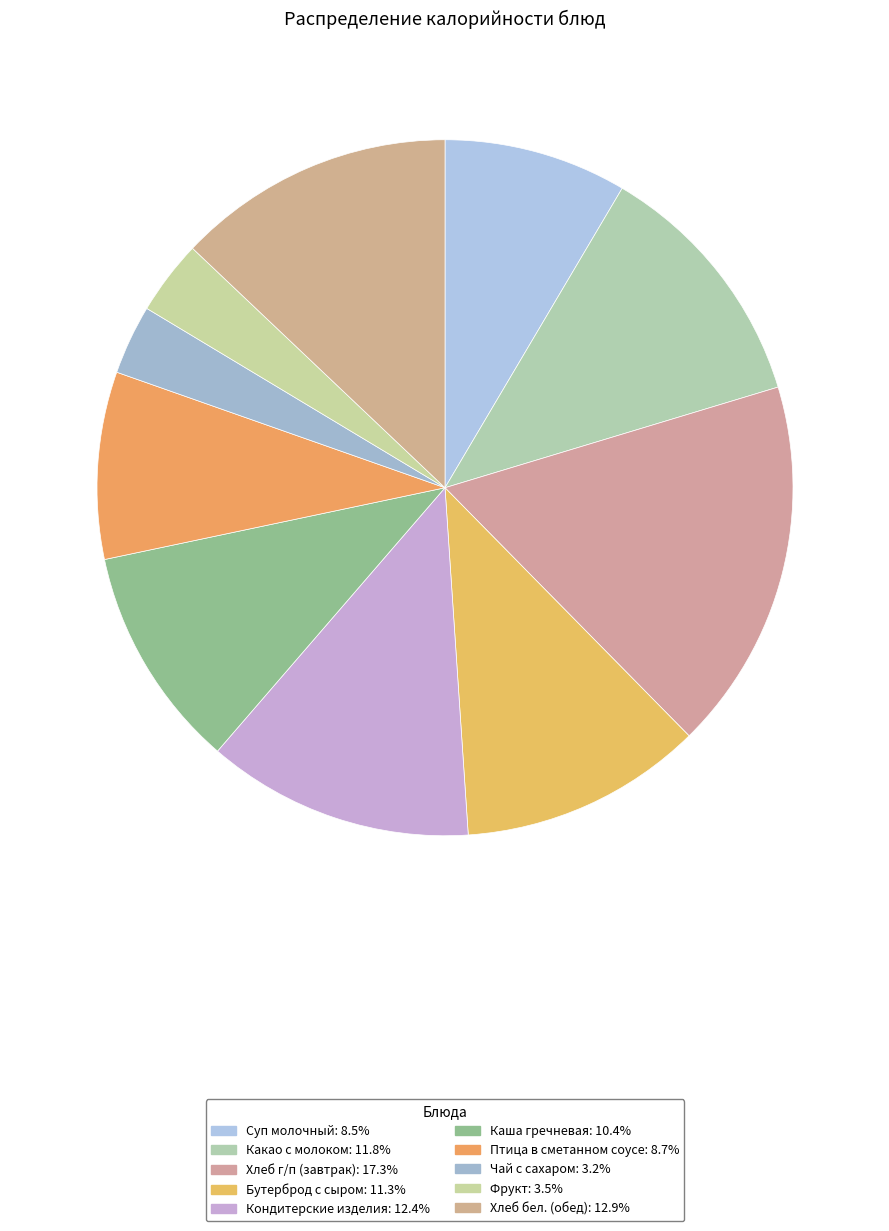

Count the number of slices in the pie.

10